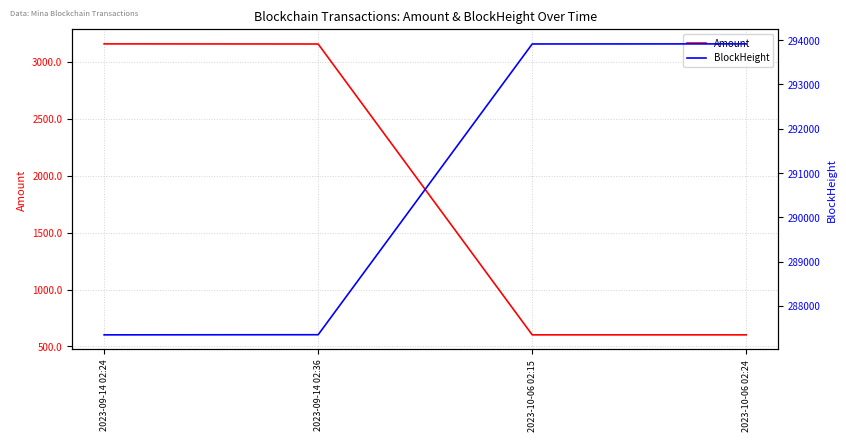

What is the average value of the BlockHeight series?

290632.2